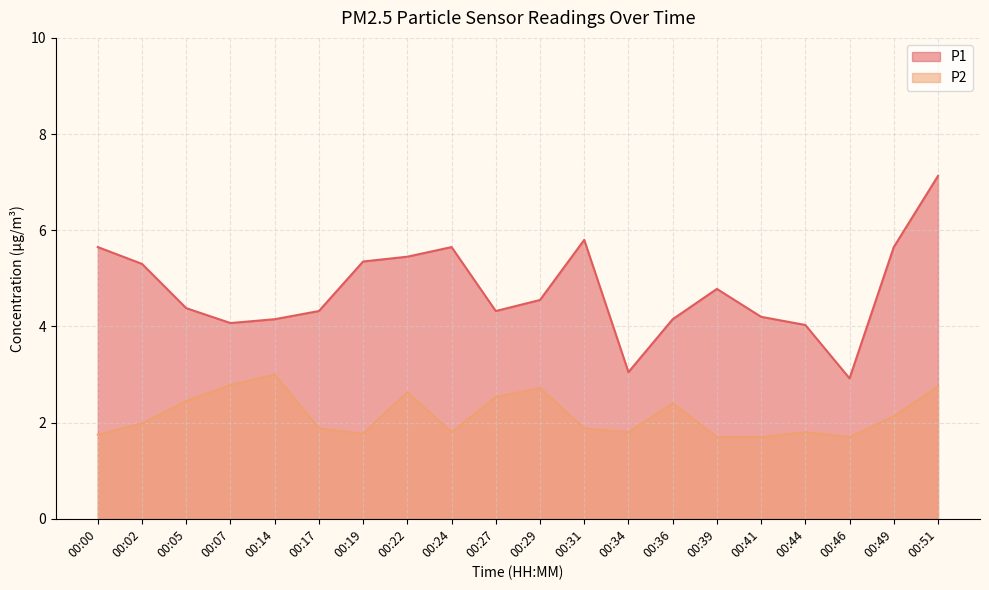

What is the value of the P2 point at the 12th from the left?

1.9